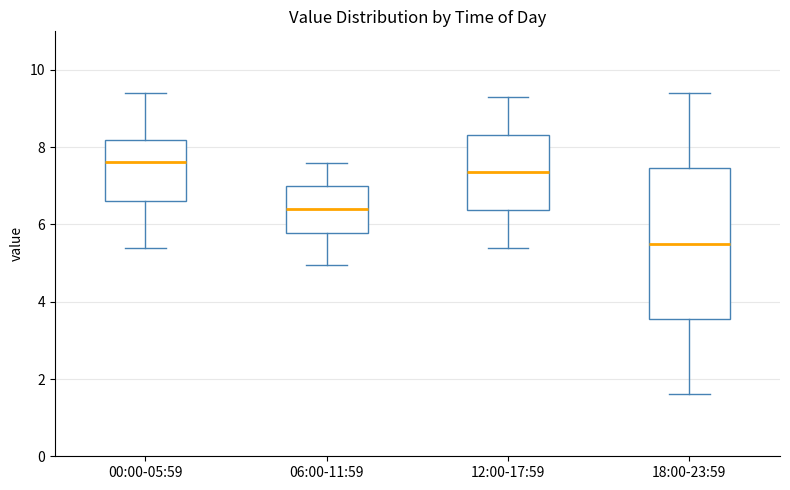

Comparing the boxes themselves (not the whiskers), which one is the tallest?

18:00-23:59